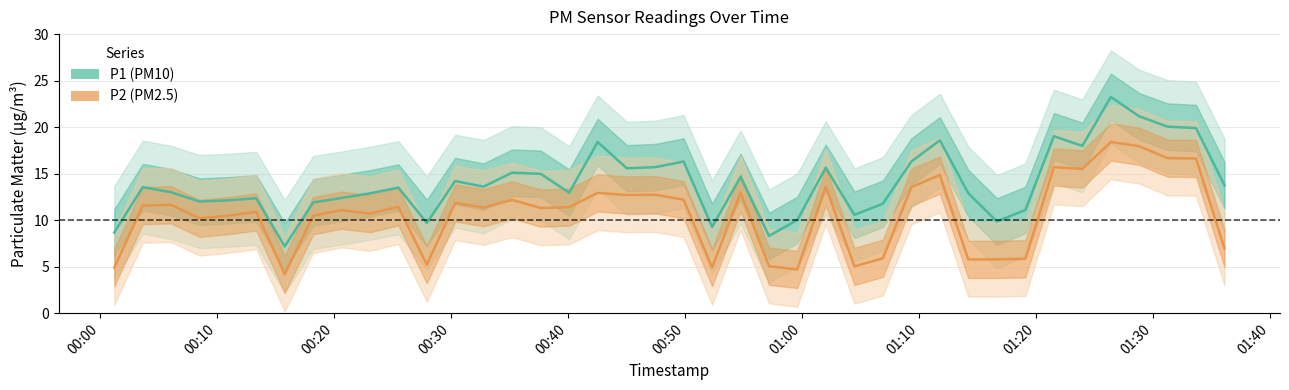

True or false: P2 and P1 cross at least once.

False